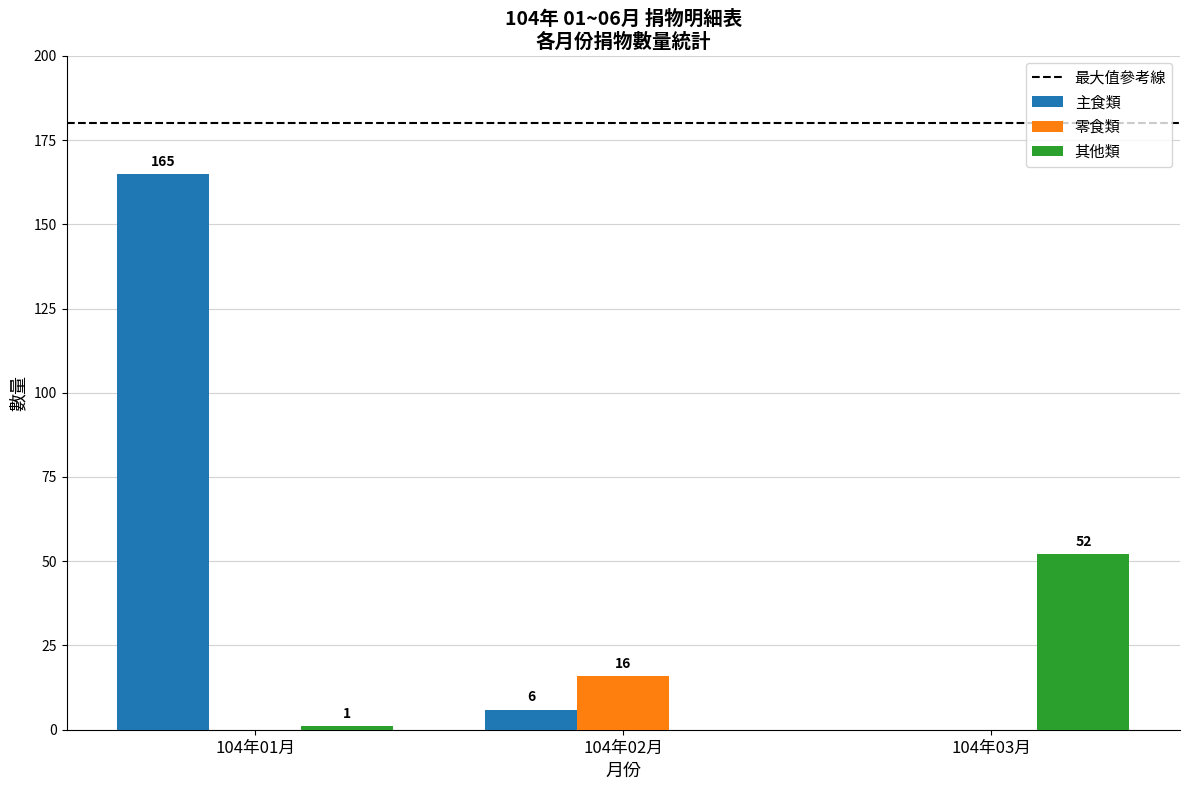

Where is 主食類 nearest to the value 82?

104年02月